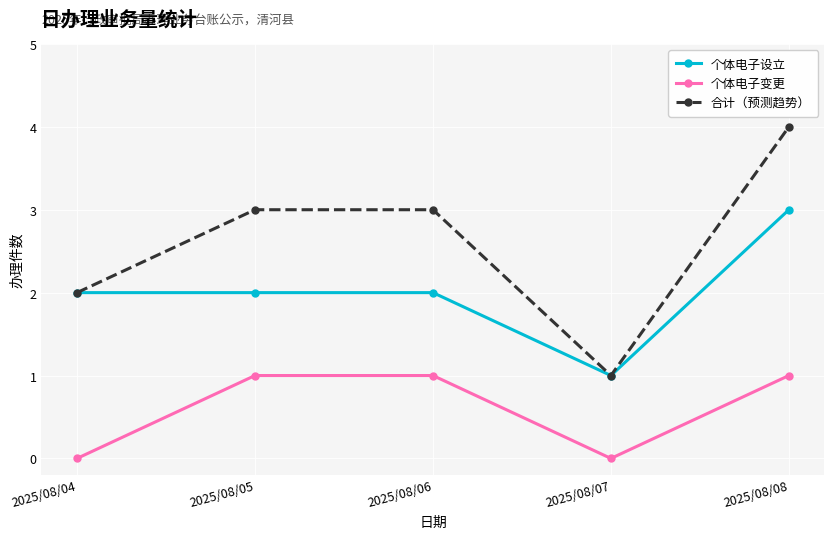

What is the approximate value of 合计（预测趋势） at 2025/08/04?

2